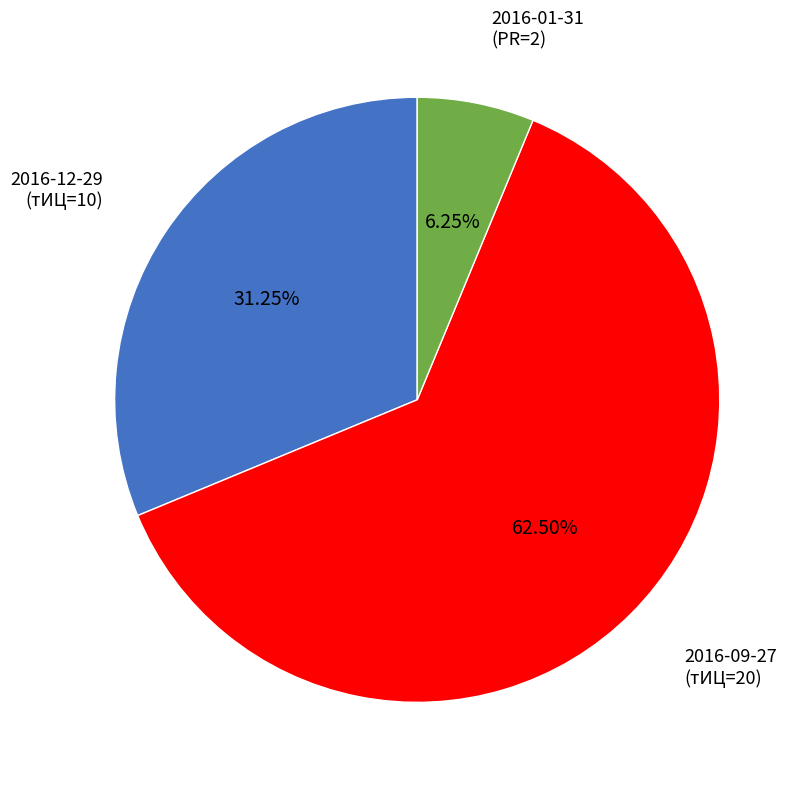

Does any single category account for the majority?

Yes